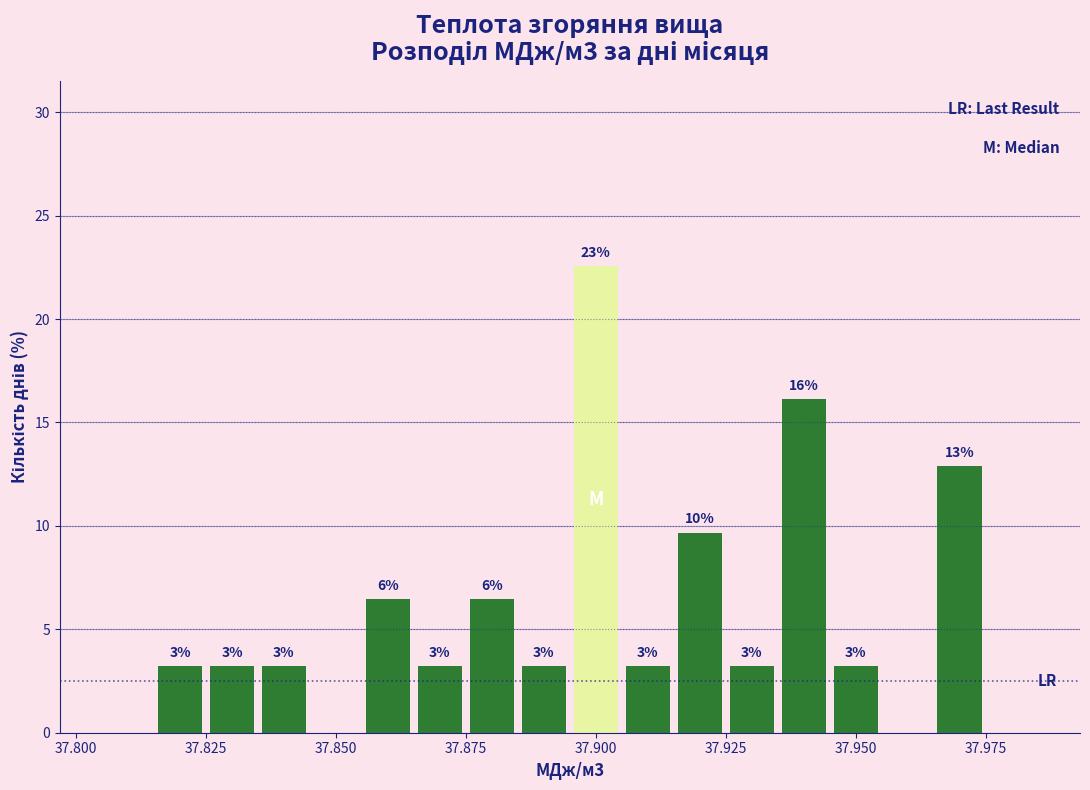

Read against the x-axis, roughly where is the centre of the tallest bar?

37.900